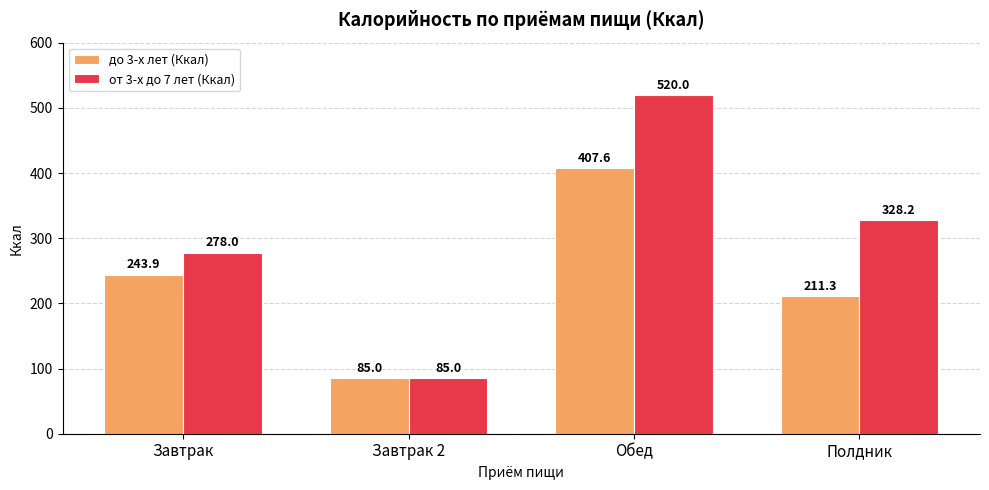

Is it true that до 3-х лет (Ккал) equals 211.3 at Полдник?

True